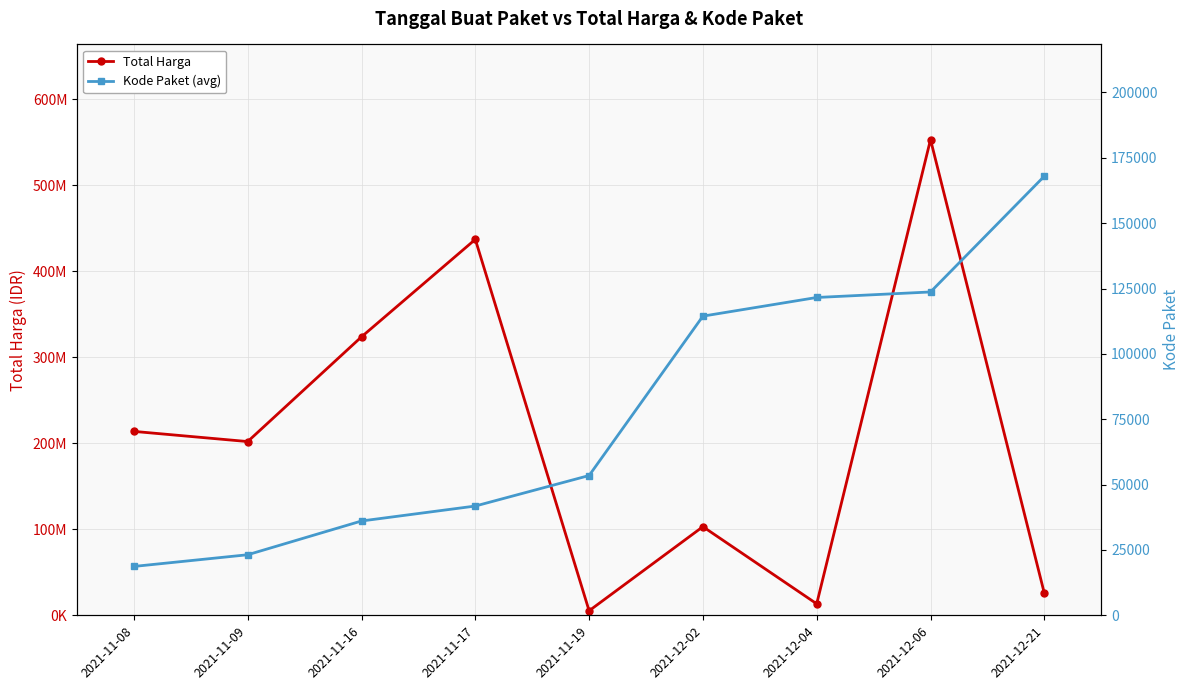

True or false: Kode Paket (avg) has a value of 41794 at 2021-11-17.

True